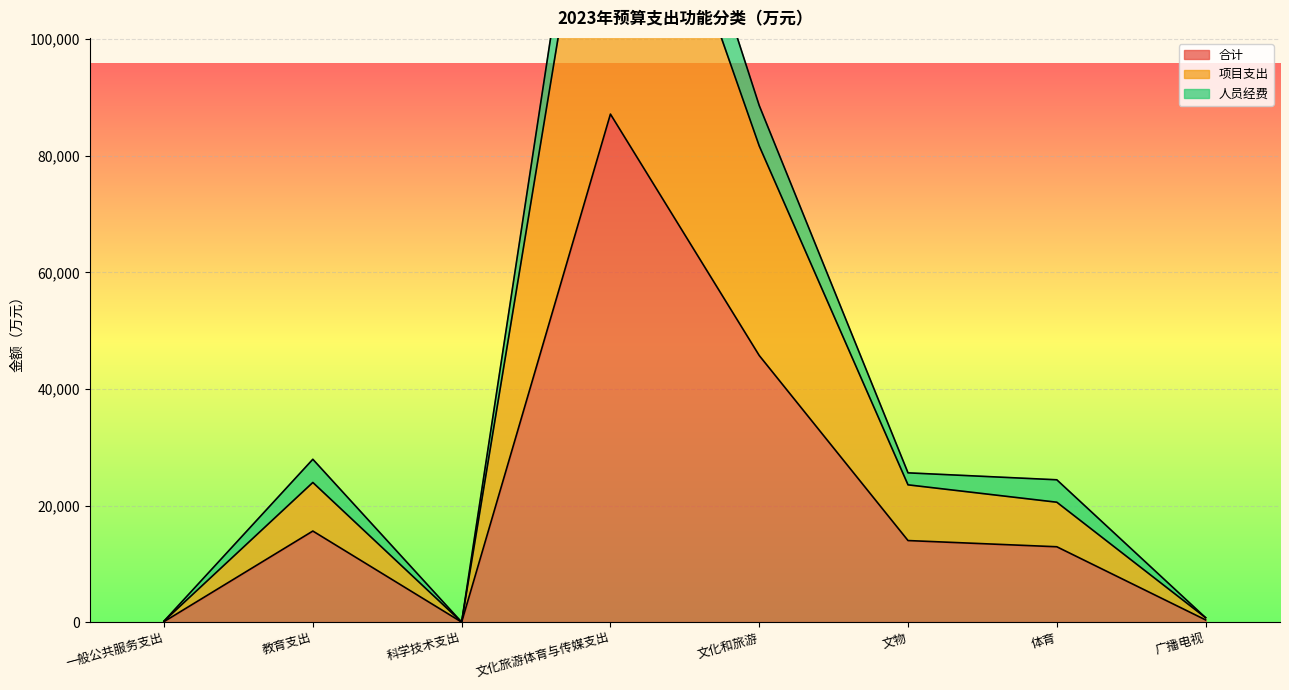

At which label does 合计 first exceed 13995?

教育支出